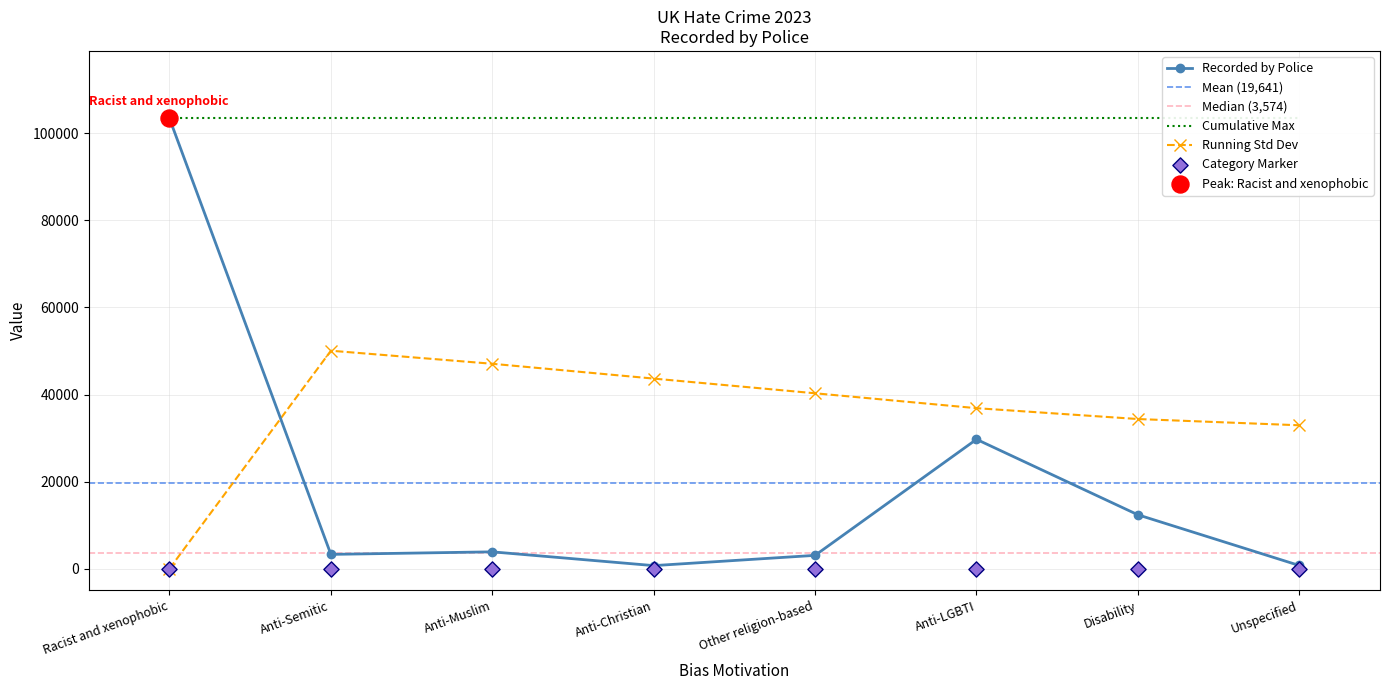

What is the ratio of the value at Anti-LGBTI to the value at Anti-Muslim?

7.7